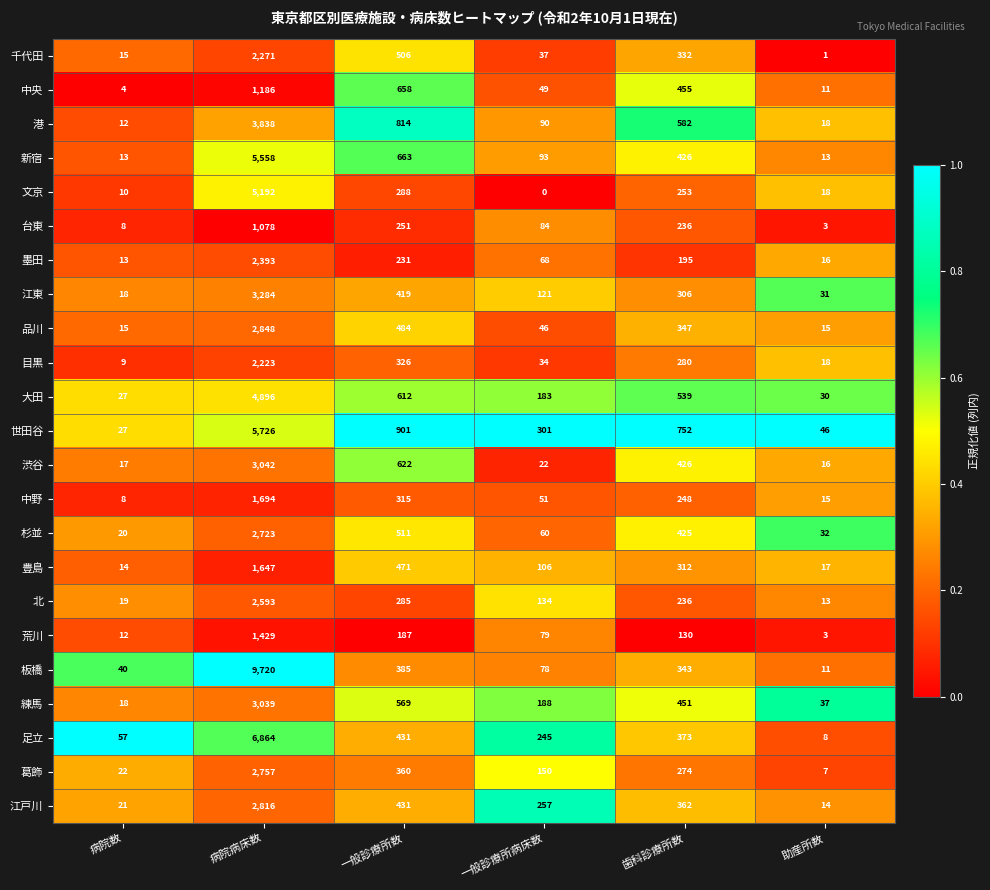

The 世田谷 series shows 752 at 歯科診療所数. True or false?

True